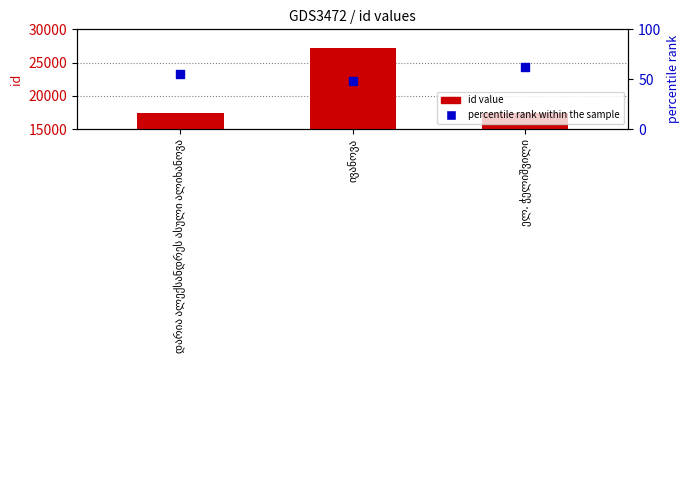

What are all the series names shown in the legend?

id value, percentile rank within the sample